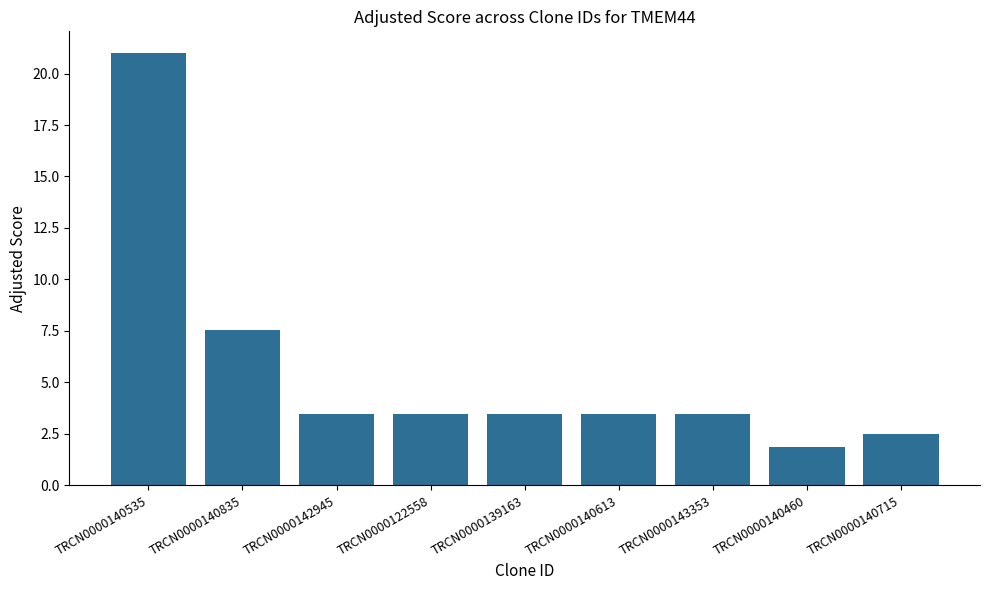

What is the label of the 7th bar from the right?

TRCN0000142945